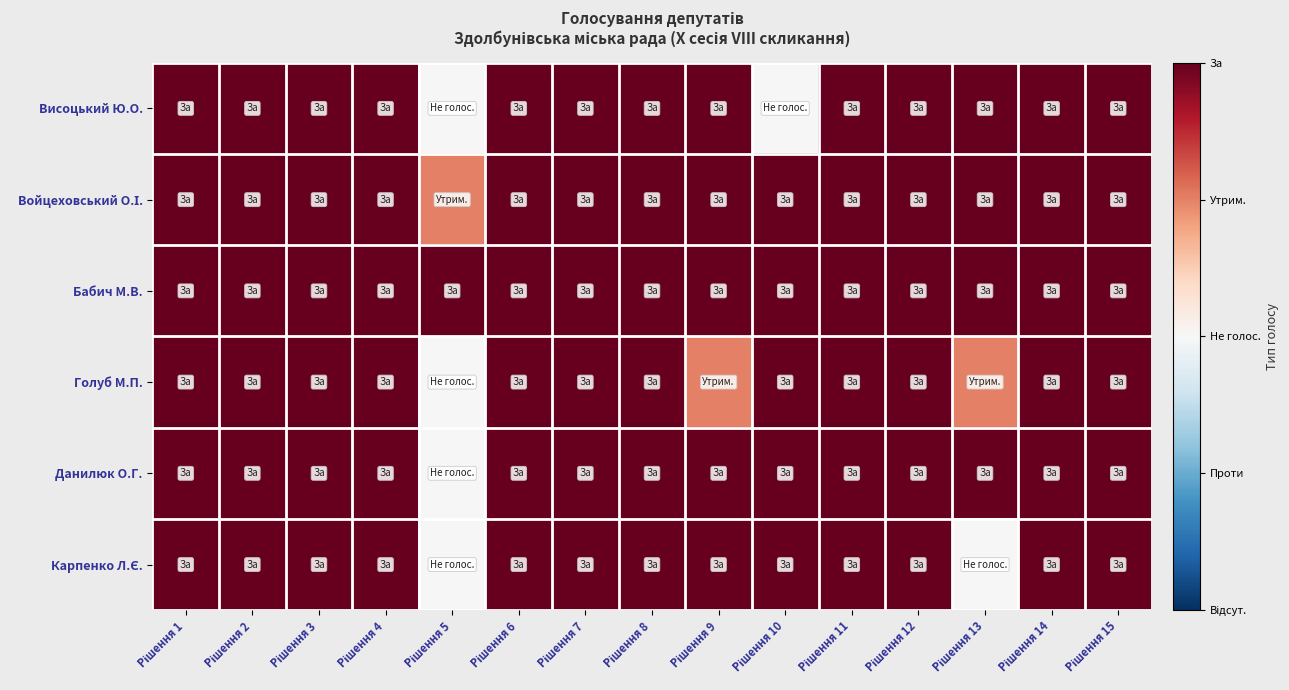

Which series has the largest total across all categories?

Бабич М.В.